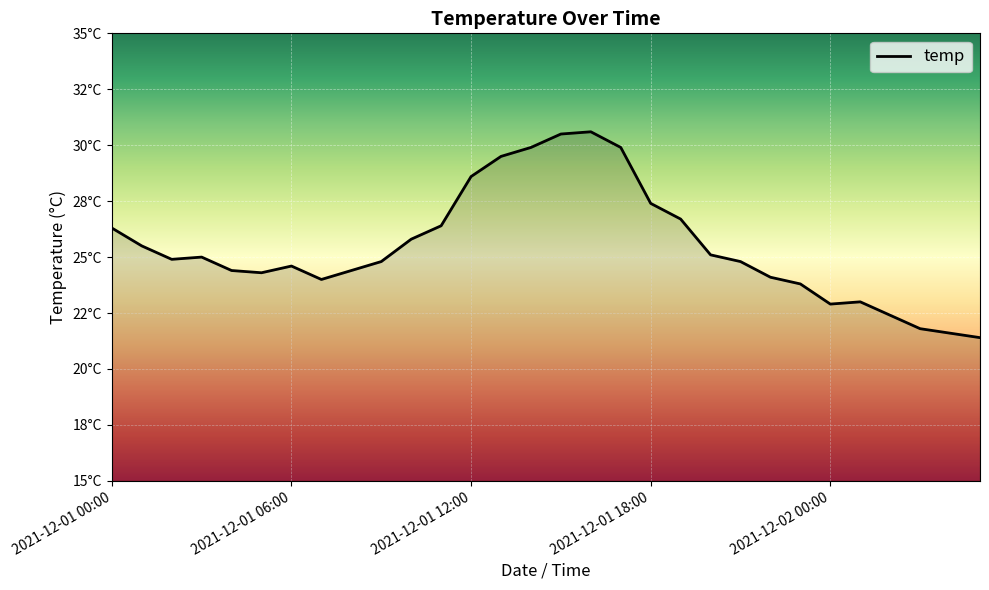

Rank the categories by value from highest to lowest.

16, 15, 14, 17, 13, 12, 18, 19, 11, 2021-12-01 00:00, 10, 2021-12-01 06:00, 20, 2021-12-01 18:00, 2021-12-01 12:00, 9, 21, 6, 2021-12-02 00:00, 8, 5, 22, 7, 23, 25, 24, 26, 27, 28, 29